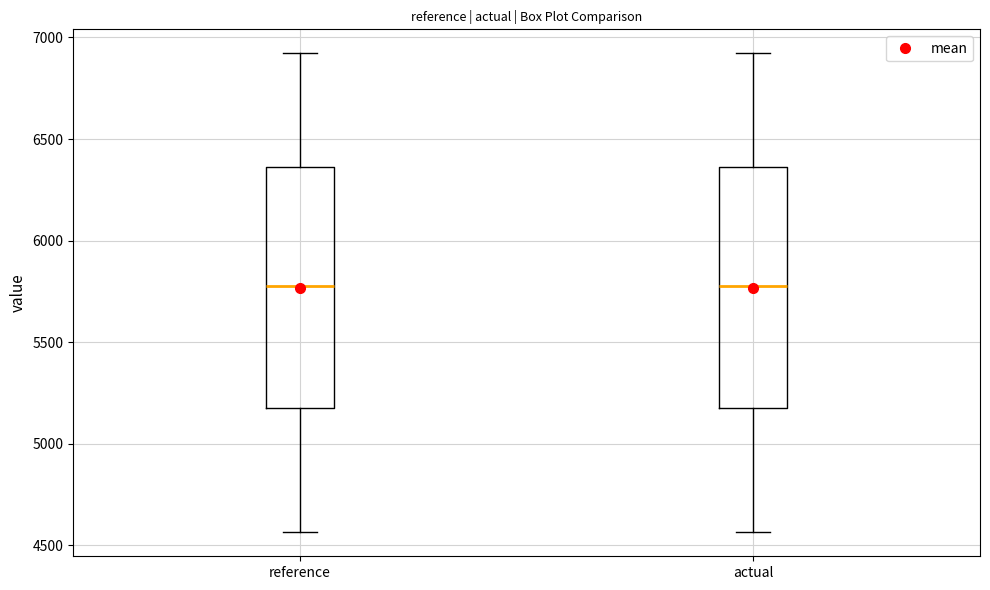

Reading left to right, transcribe this box plot: for each box, give where its median line is, the range the box spans, and where its two whiskers end, as read against the y-axis. The values are not printed on the chart, so give them approximately, as read against the axis.

reference: median 5800, box 5200 to 6350, whiskers 4550 to 6900
actual: median 5800, box 5200 to 6350, whiskers 4550 to 6900